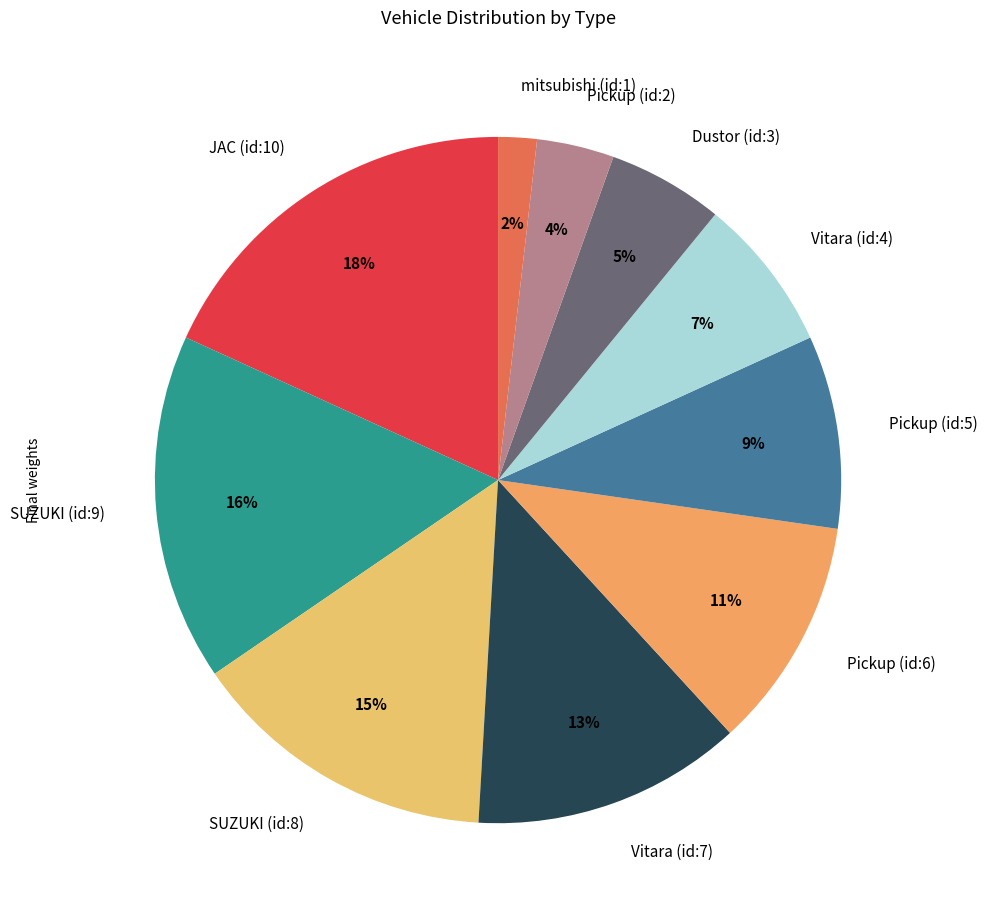

To the nearest percent, what is the difference between the largest and smallest slice percentages?

16%